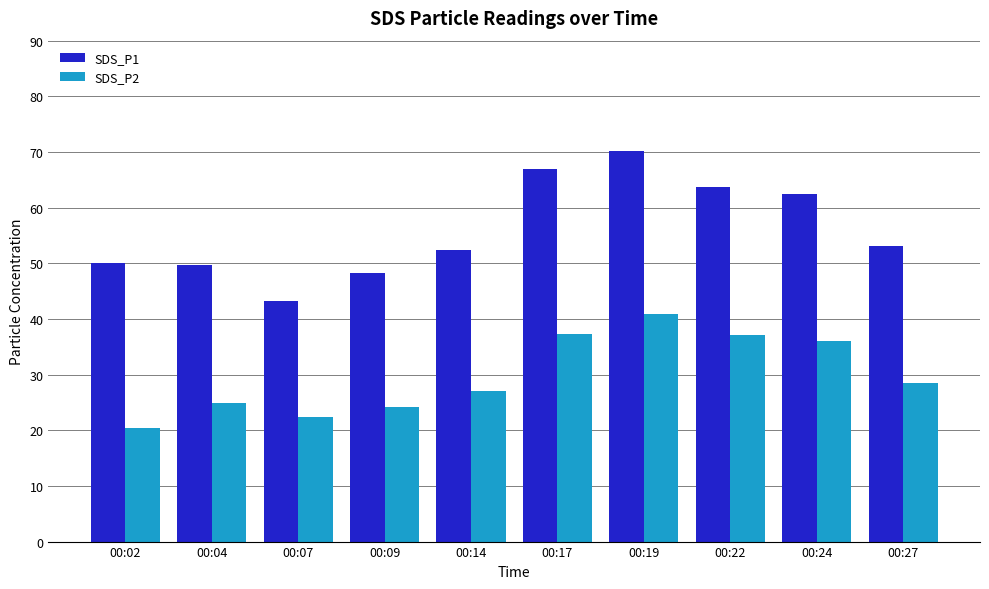

What is the difference between the SDS_P1 values at 00:19 and 00:07?

27.0